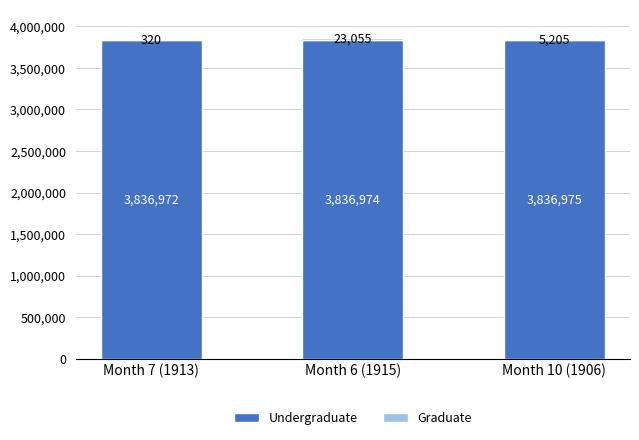

Are the bars horizontal?

No